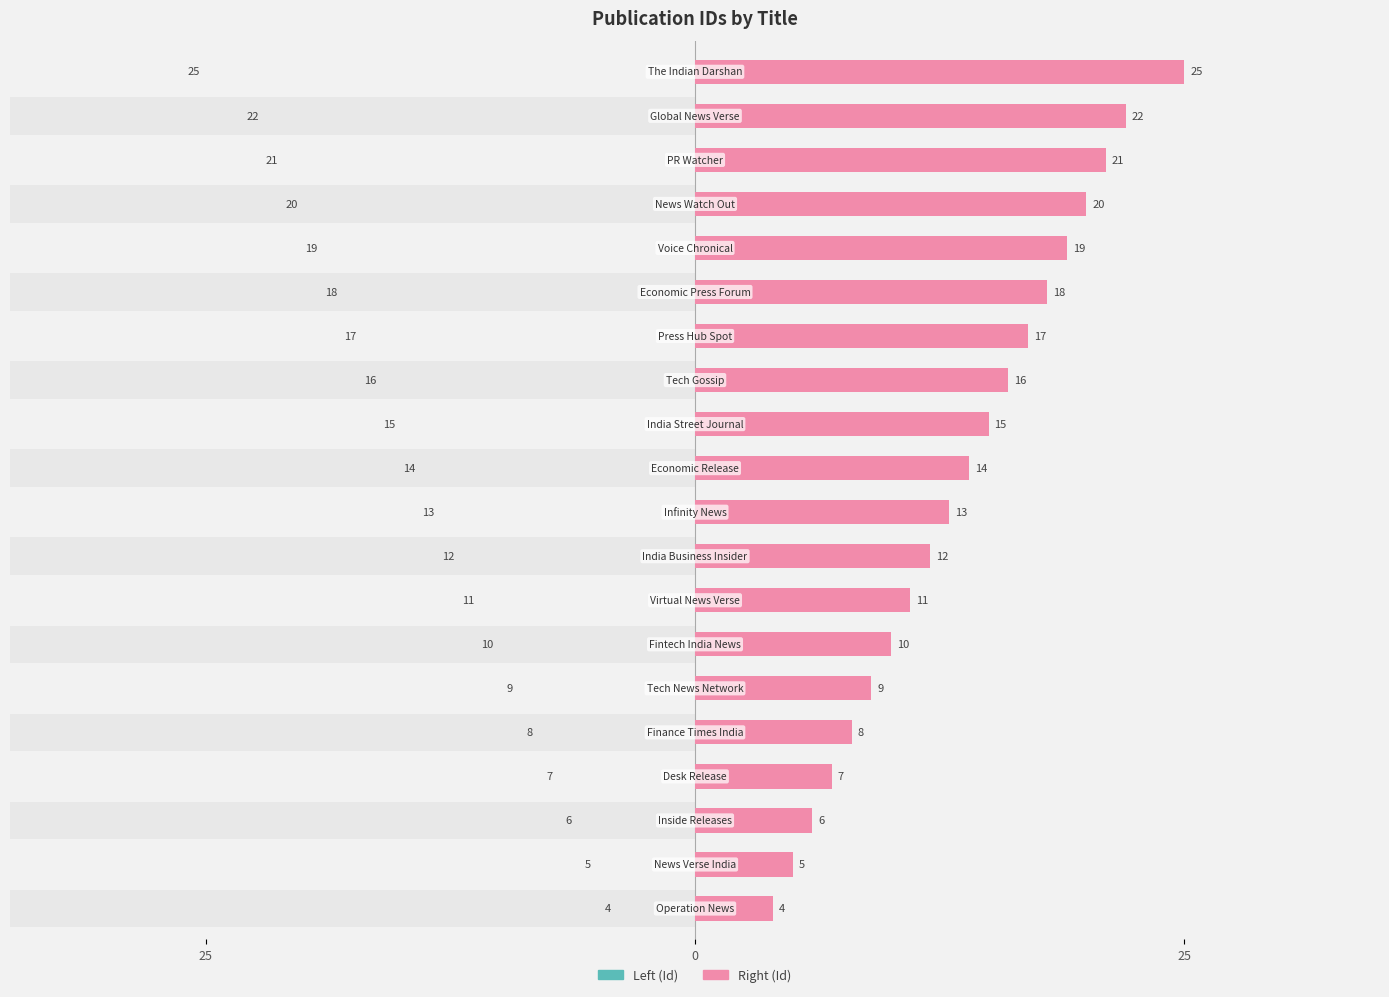

Count the number of data series in this chart.

2